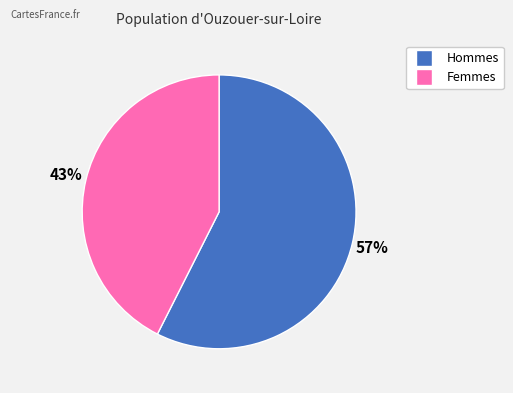

To the nearest percent, what is the average slice percentage?

50%